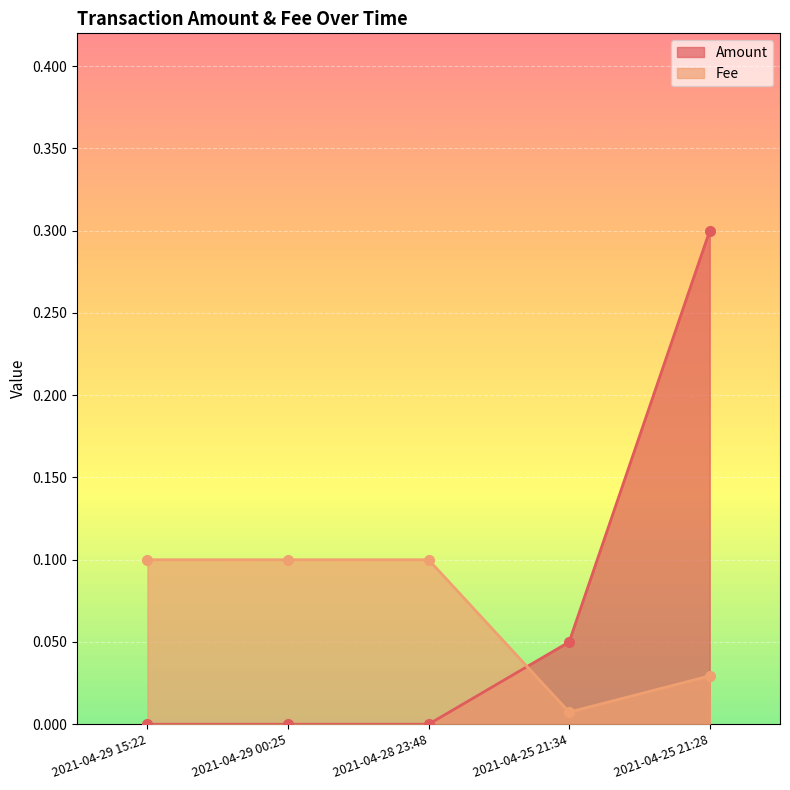

Does the chart display data point markers on the line(s)?

Yes